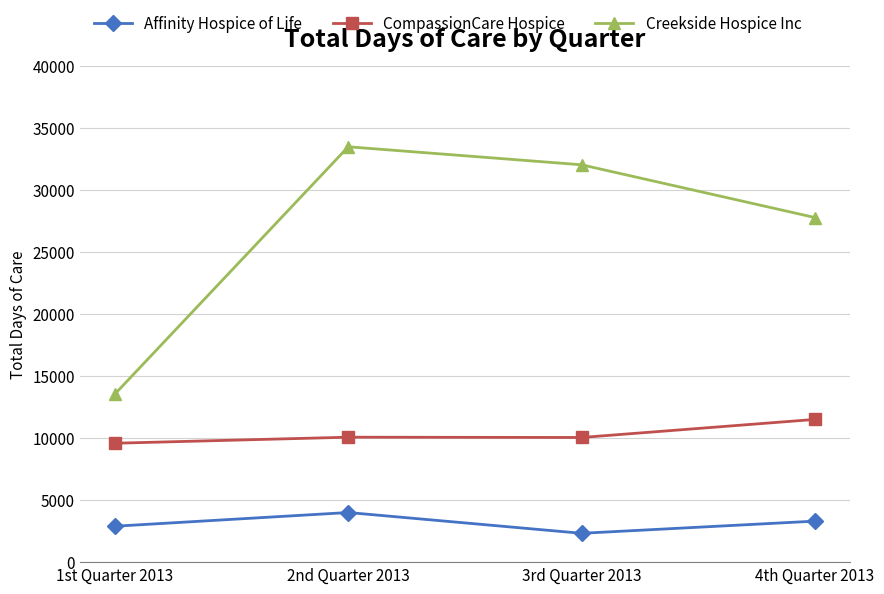

At which label does Creekside Hospice Inc reach its peak?

2nd Quarter 2013